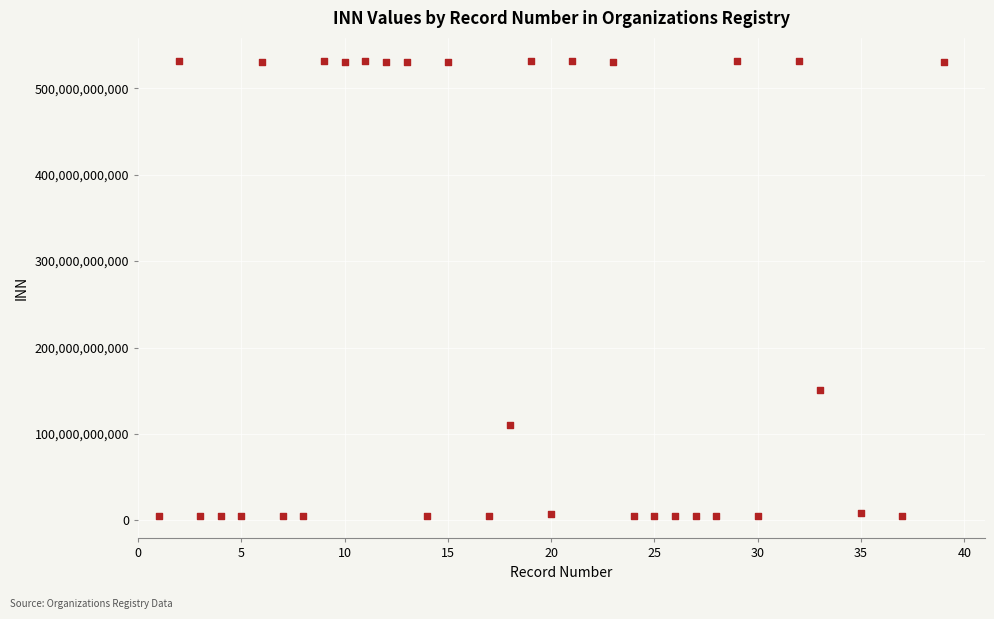

What is the range of X values (max minus min)?

38